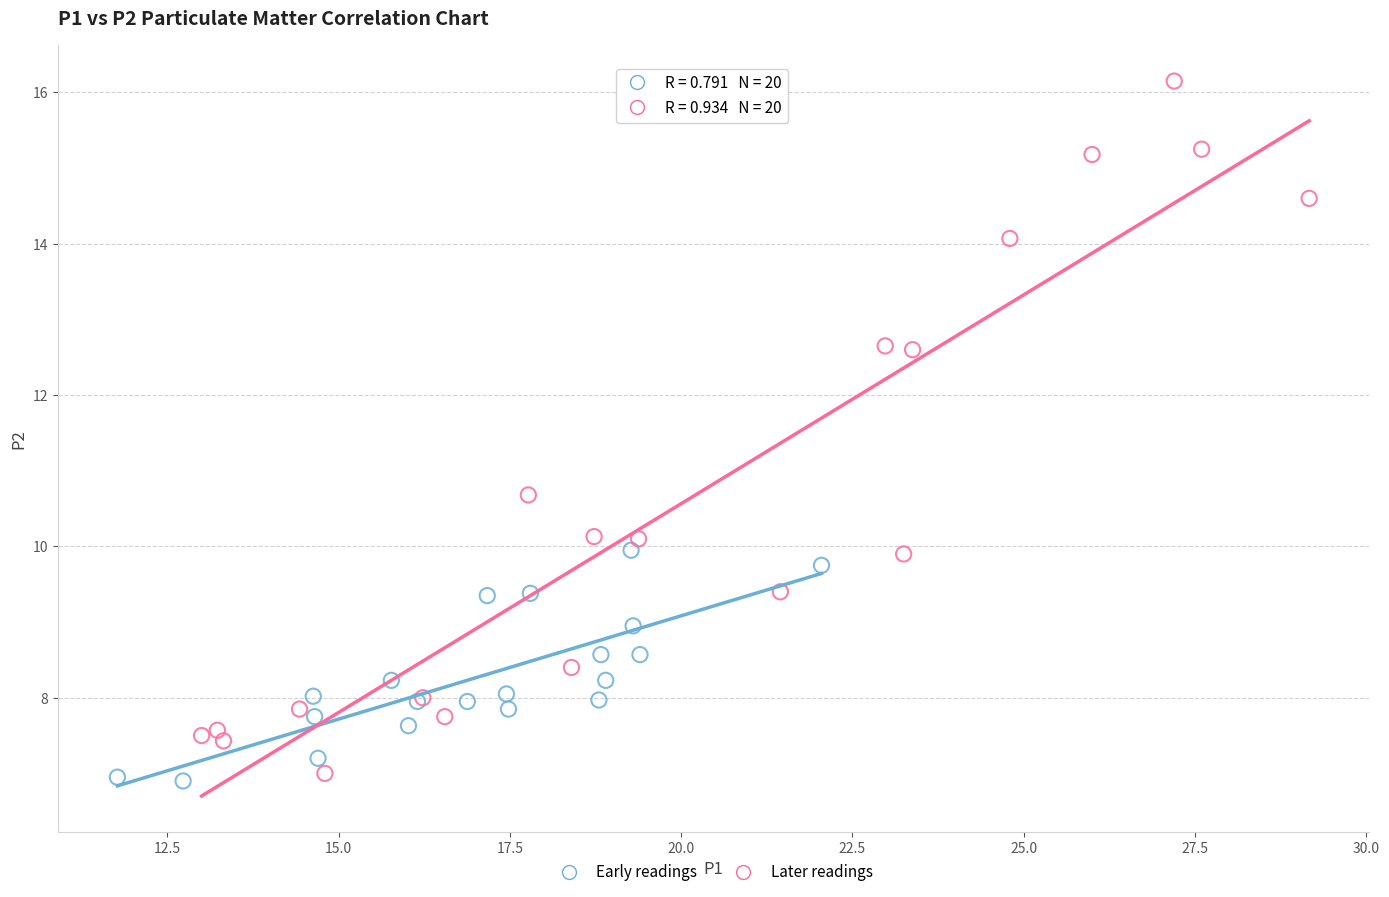

Which series reaches the minimum Y coordinate?

Early readings